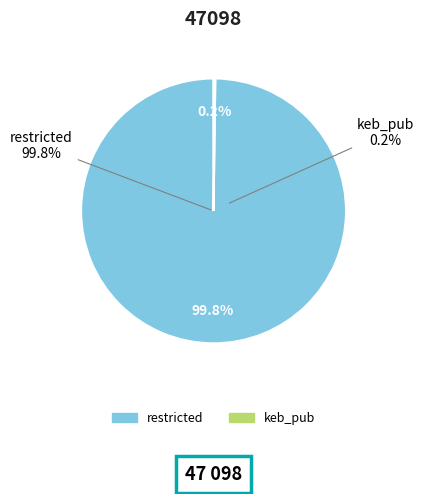

Which has a higher value, keb_pub or restricted?

restricted